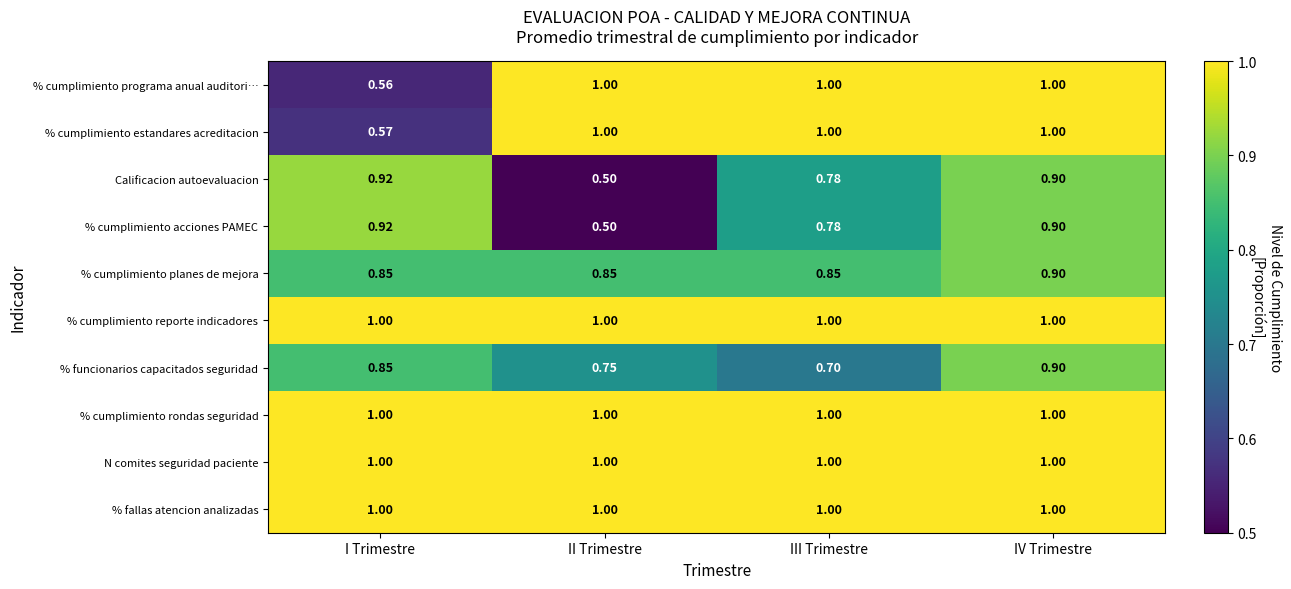

At which label is % cumplimiento estandares acreditacion closest to 0?

I Trimestre